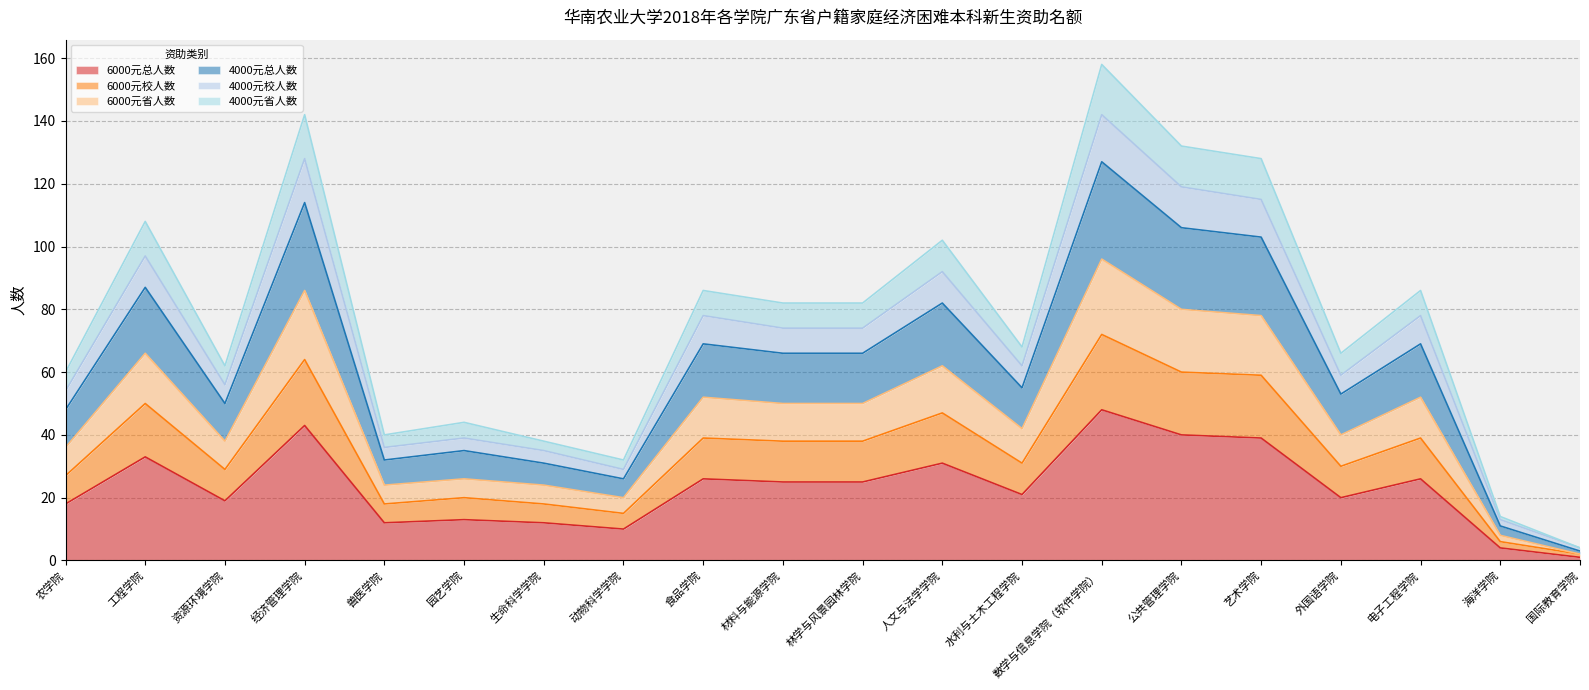

Which category has the highest value in the 6000元总人数 series?

数学与信息学院（软件学院）